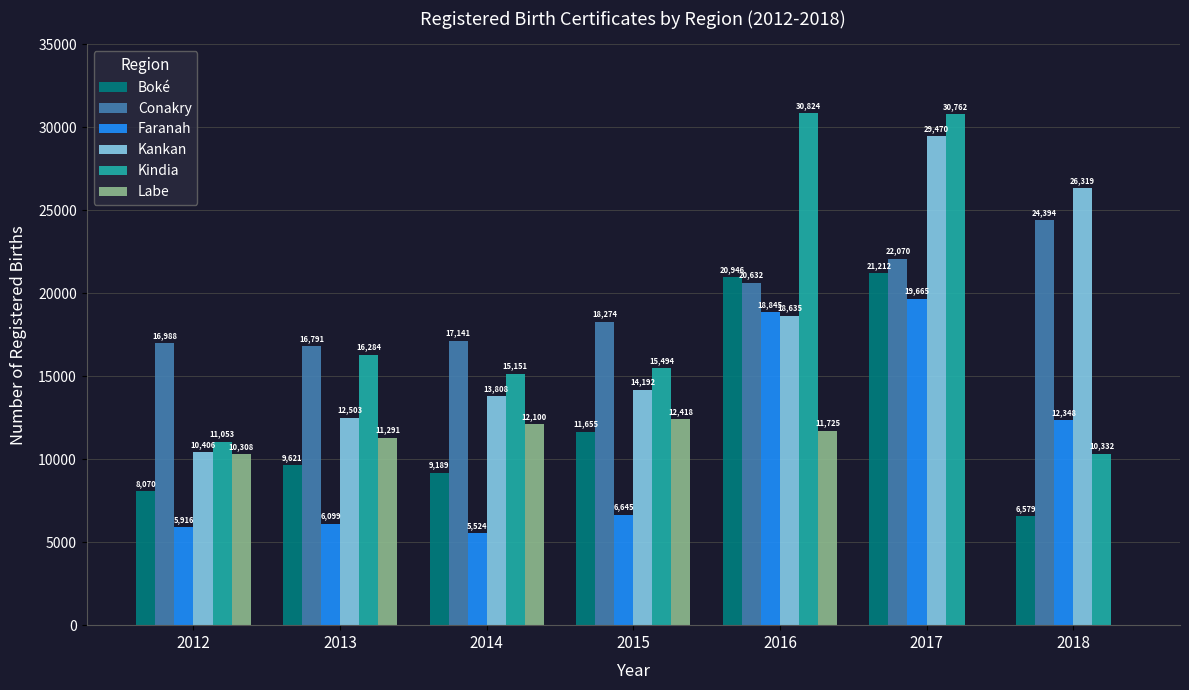

Which series has the largest total across all categories?

Conakry